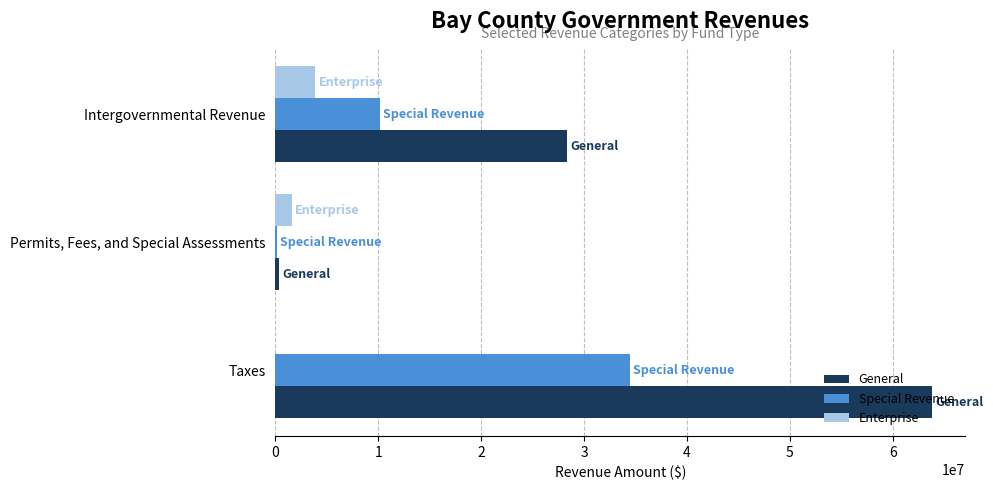

Between Taxes and Permits, Fees, and Special Assessments, which series saw the biggest shift?

General